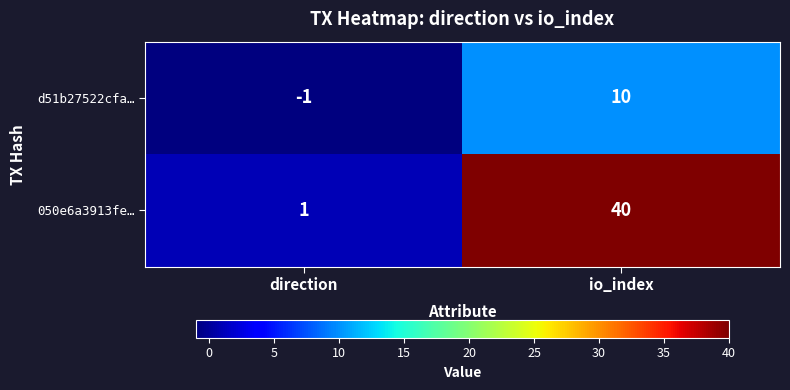

What is the difference between the d51b27522cfa… values at io_index and direction?

11